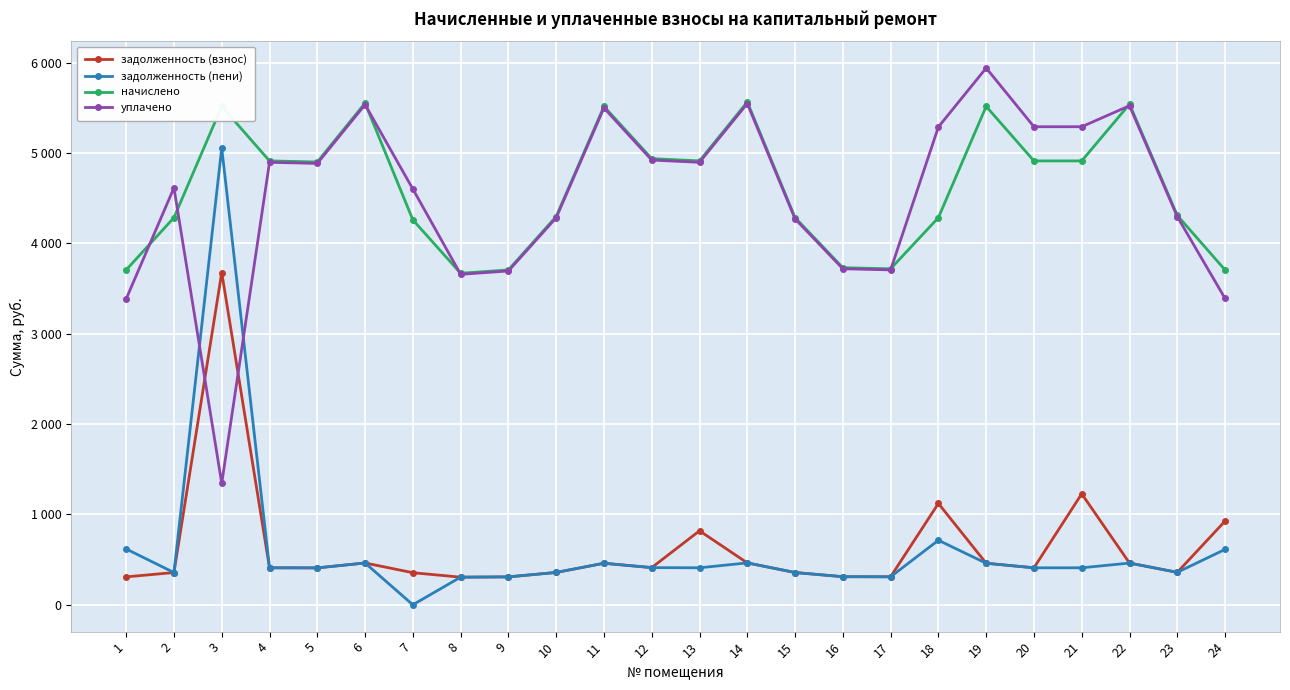

Reading left to right, list all the values displayed in this chart.

задолженность (взнос): 1=308.8	2=357.1	3=3677.2	4=409.4	5=408.4	6=462.7	7=355.0	8=305.8	9=308.8	10=358.1	11=459.6	12=411.4	13=818.7	14=463.8	15=357.1	16=310.9	17=309.9	18=1121.5	19=459.6	20=409.4	21=1228.1	22=461.7	23=359.1	24=926.5
задолженность (пени): 1=617.7	2=357.1	3=5056.1	4=409.4	5=408.4	6=462.7	7=0.0	8=305.8	9=308.8	10=358.1	11=459.6	12=411.4	13=409.4	14=463.8	15=357.1	16=310.9	17=309.9	18=714.1	19=459.6	20=409.4	21=409.4	22=461.7	23=359.1	24=613.0
начислено: 1=3706.0	2=4284.6	3=5515.8	4=4912.4	5=4900.2	6=5552.8	7=4260.0	8=3669.0	9=3706.0	10=4296.8	11=5515.8	12=4937.2	13=4912.4	14=5565.0	15=4284.6	16=3730.6	17=3718.2	18=4284.6	19=5515.8	20=4912.4	21=4912.4	22=5540.4	23=4309.2	24=3706.0
уплачено: 1=3385.4	2=4614.5	3=1344.0	4=4896.9	5=4884.7	6=5535.2	7=4601.5	8=3657.4	9=3694.2	10=4283.2	11=5498.3	12=4921.5	13=4896.9	14=5547.4	15=4271.0	16=3718.7	17=3706.4	18=5287.9	19=5940.5	20=5290.7	21=5290.7	22=5522.9	23=4295.6	24=3390.1